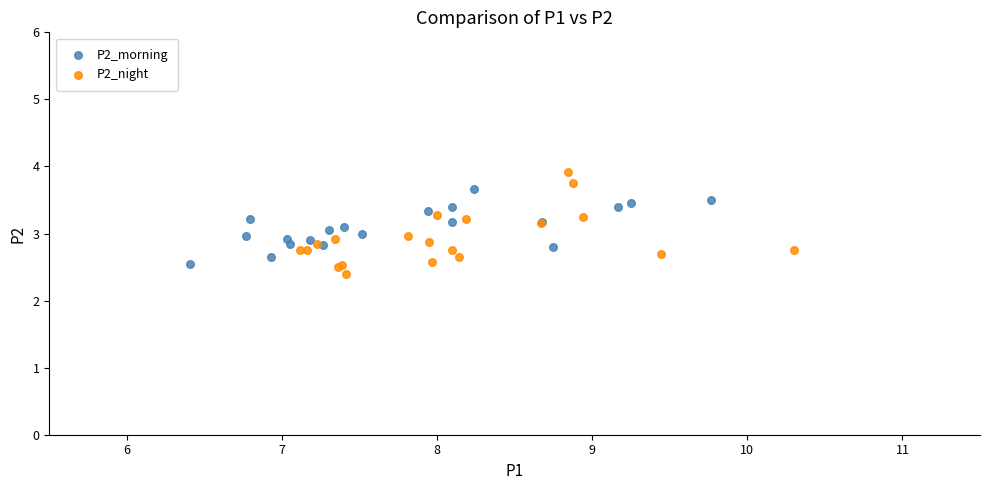

Which series has the widest spread of Y values?

P2_night